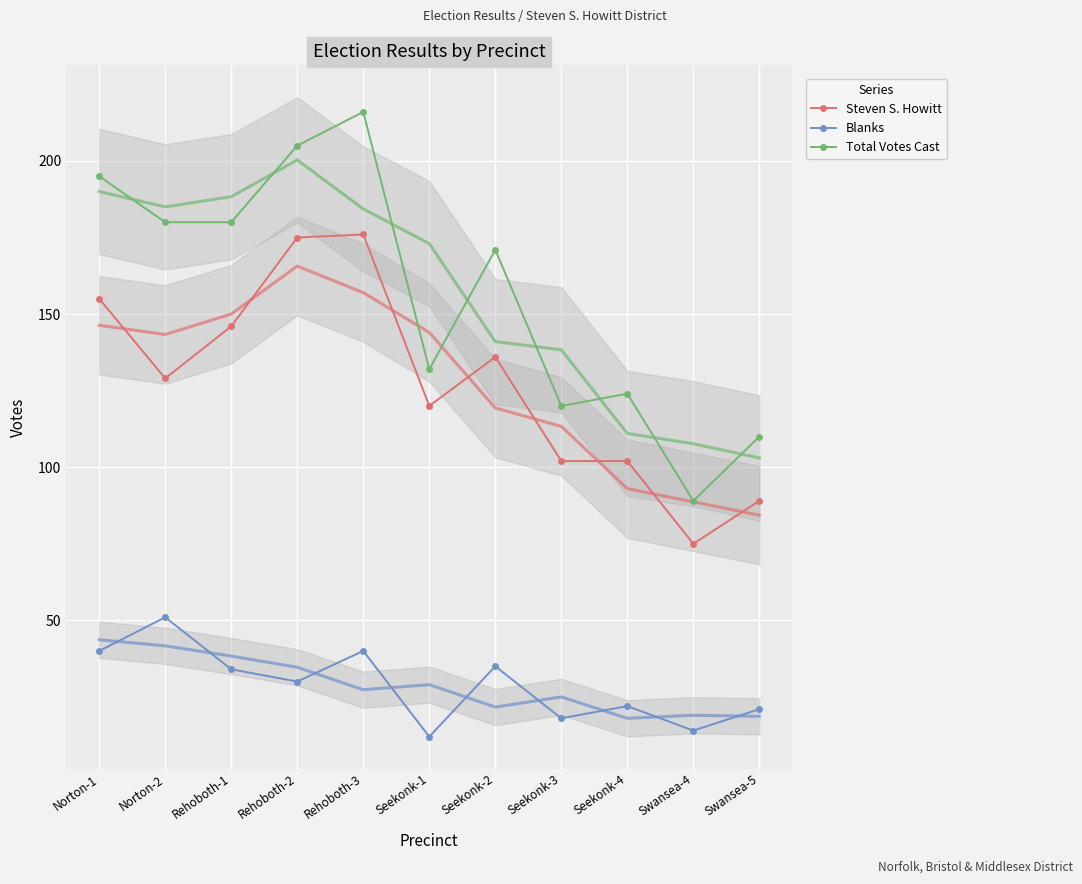

How many data points in Steven S. Howitt are above 129?

5